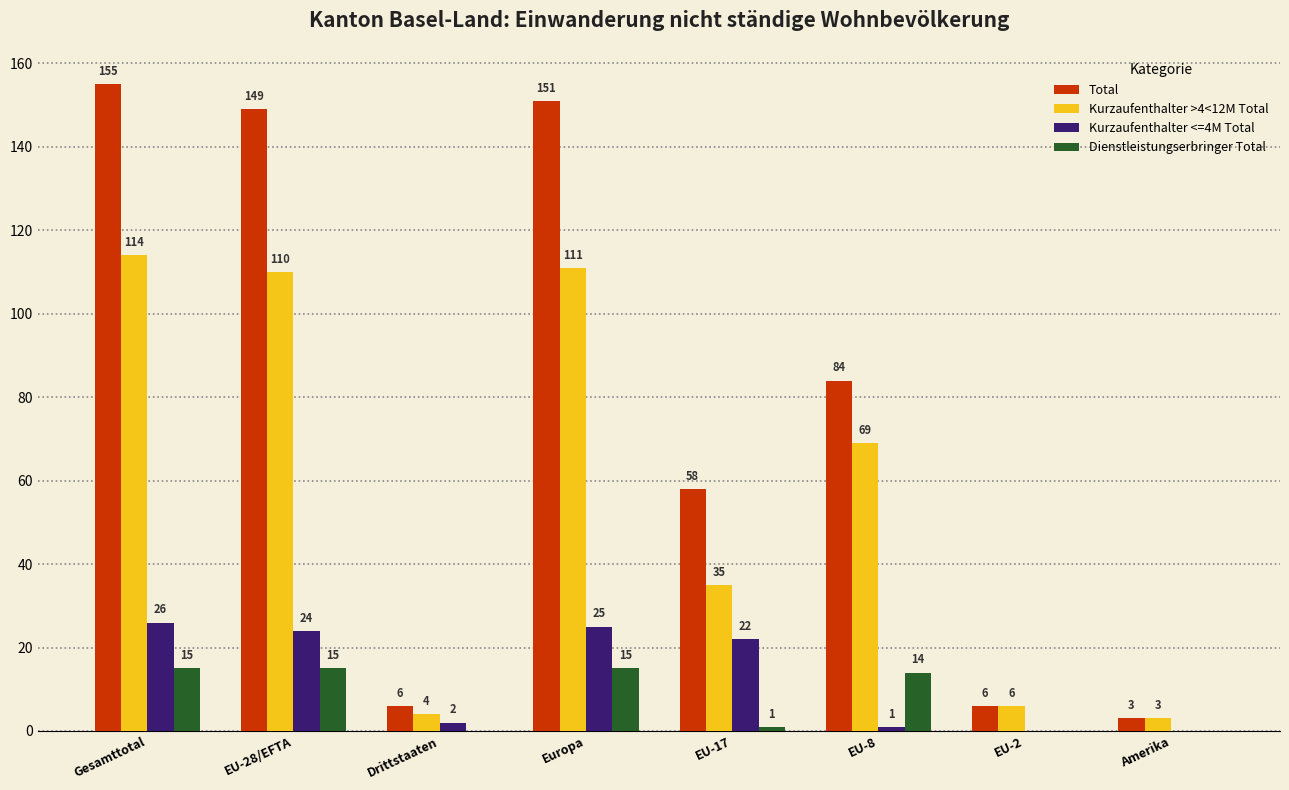

True or false: Dienstleistungserbringer Total has a value of 21 at Europa.

False